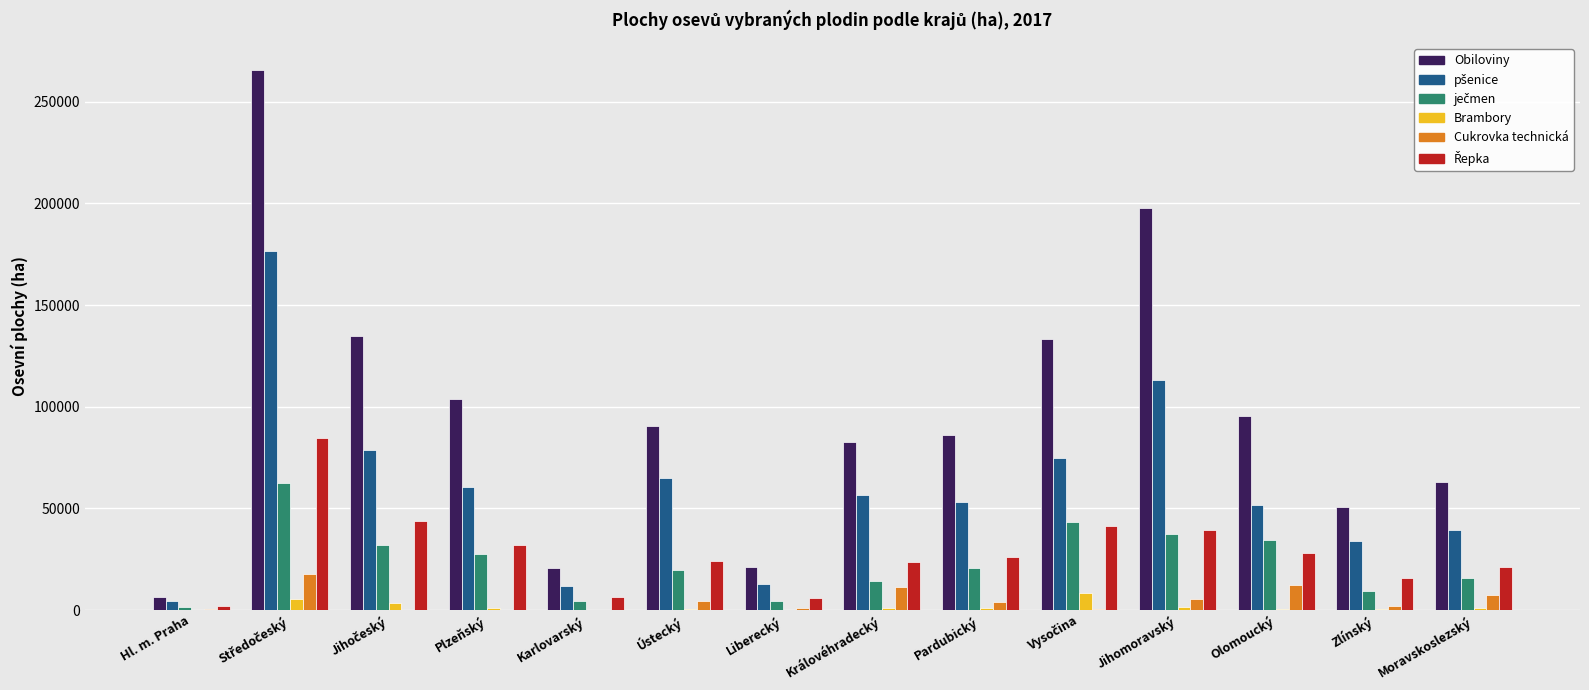

What is the sum of all Brambory values?

23418.3